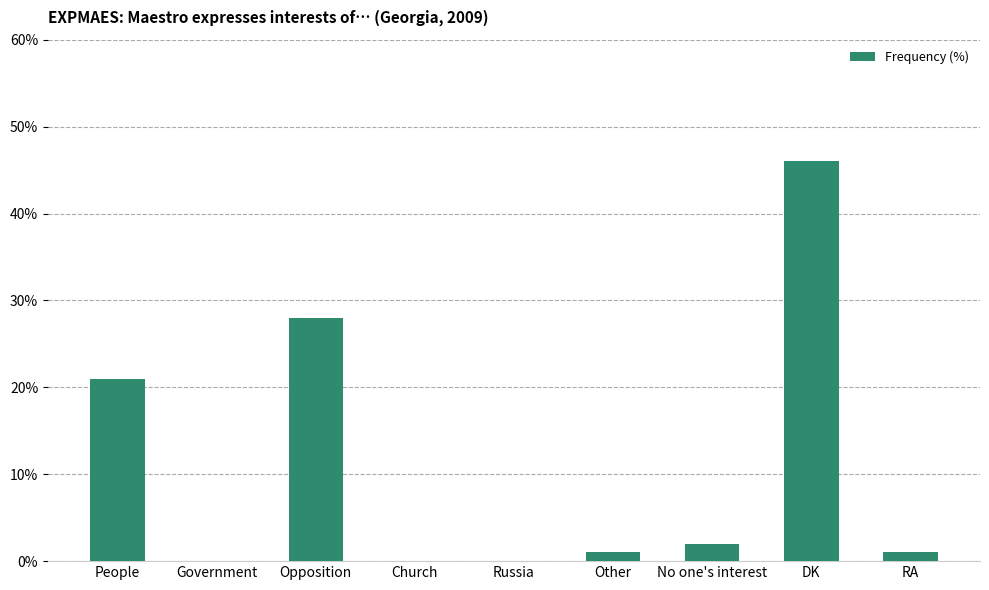

Are the bars grouped side by side (vs. stacked)?

No